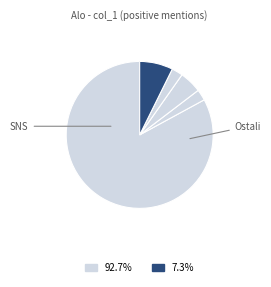

Is there a majority slice in this chart?

Yes